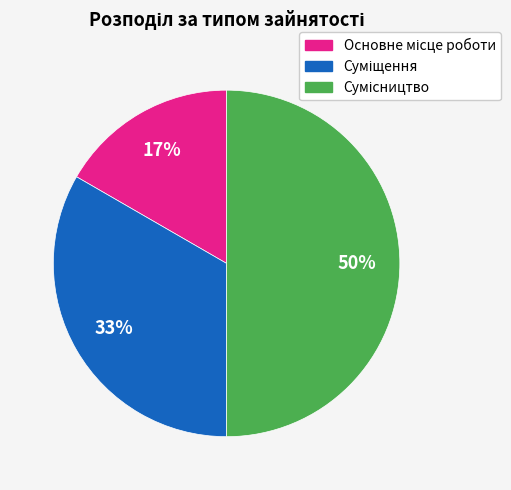

To the nearest percent, what is the difference between the largest and smallest slice percentages?

33%